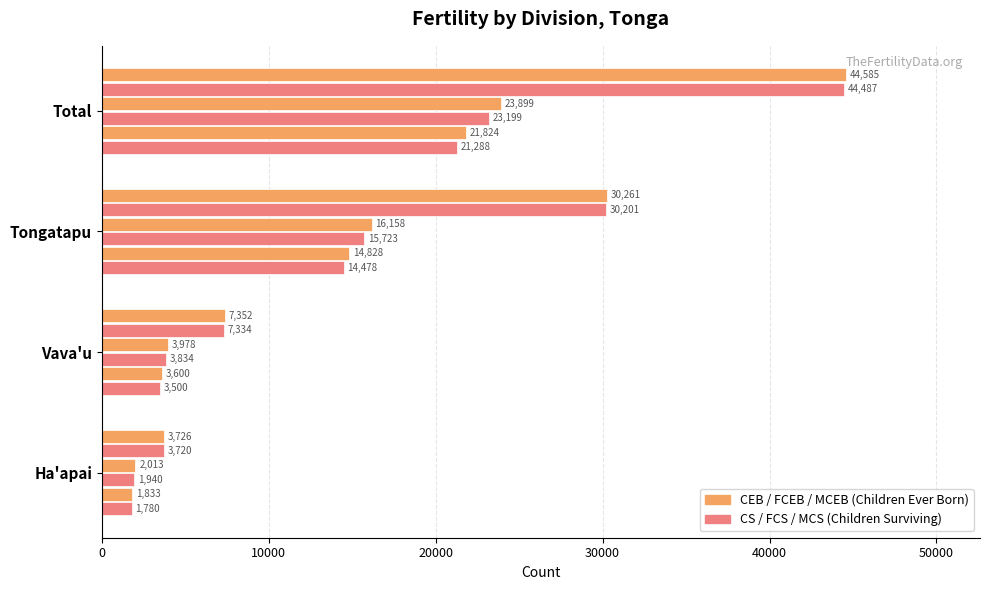

True or false: CEB has a value of 71639 at Total.

False